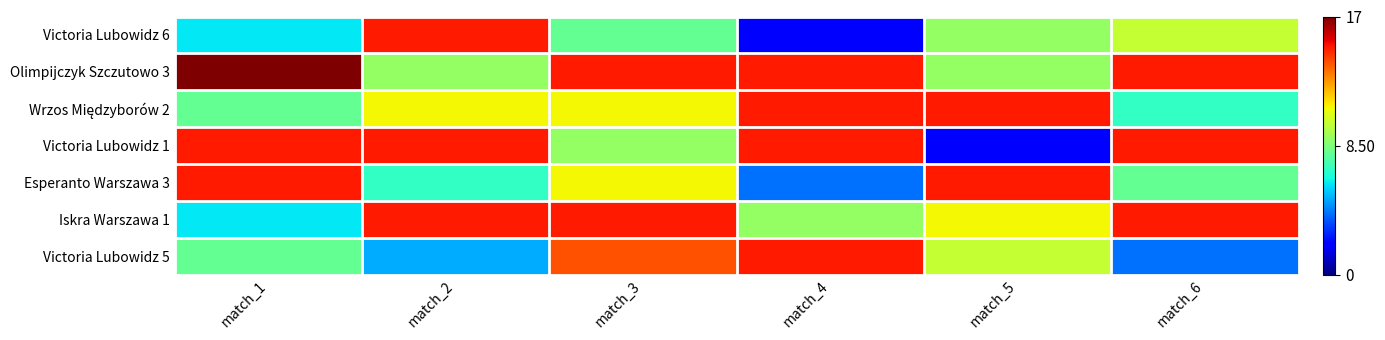

At match_1, list the series in order from largest to smallest.

Olimpijczyk Szczutowo 3, Victoria Lubowidz 1, Esperanto Warszawa 3, Wrzos Międzyborów 2, Victoria Lubowidz 5, Victoria Lubowidz 6, Iskra Warszawa 1